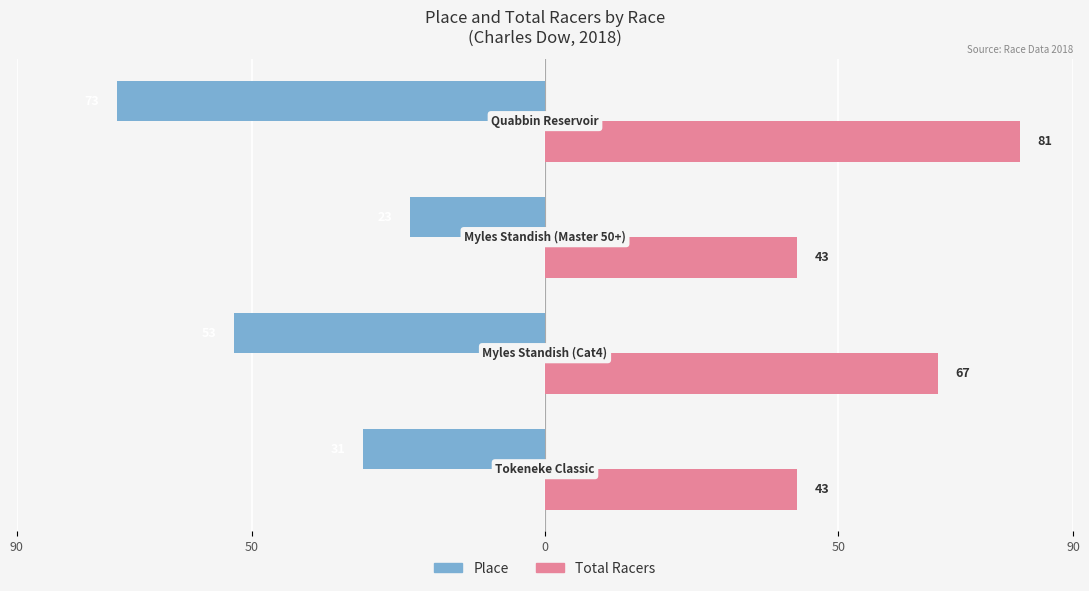

Which series has the largest total across all categories?

Total Racers